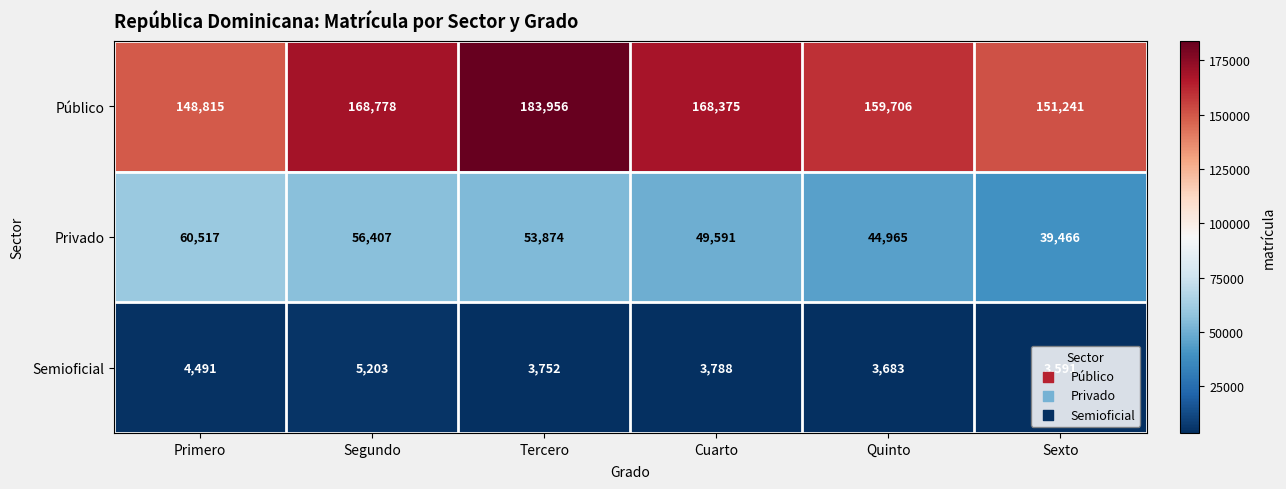

Which series has the widest spread of values?

Público